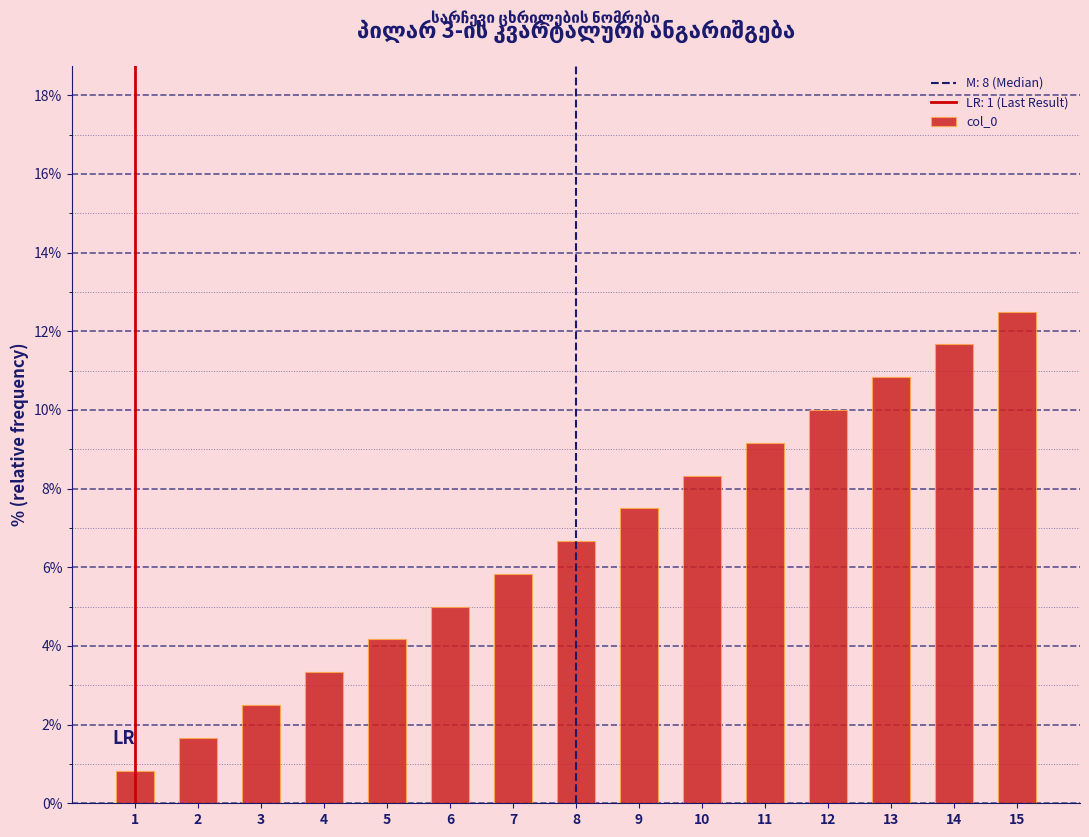

Reading right to left, transcribe all the data shown in this chart.

15=12.5	14=11.7	13=10.8	12=10.0	11=9.2	10=8.3	9=7.5	8=6.7	7=5.8	6=5.0	5=4.2	4=3.3	3=2.5	2=1.7	1=0.8